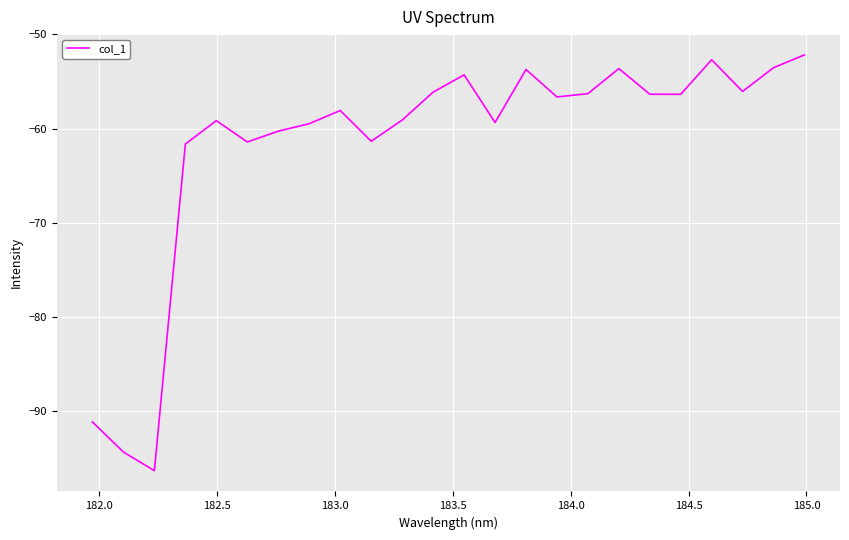

What is the minimum value shown in the chart?

-96.3